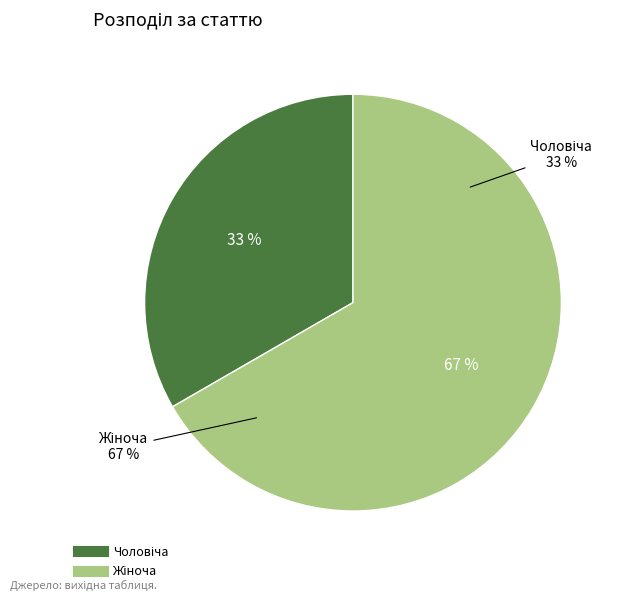

Does any single category account for the majority?

Yes